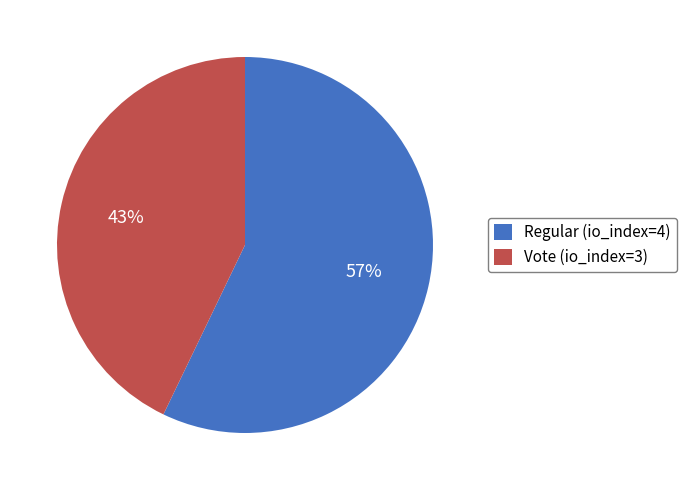

To the nearest percent, what portion does Regular (io_index=4) represent?

57%